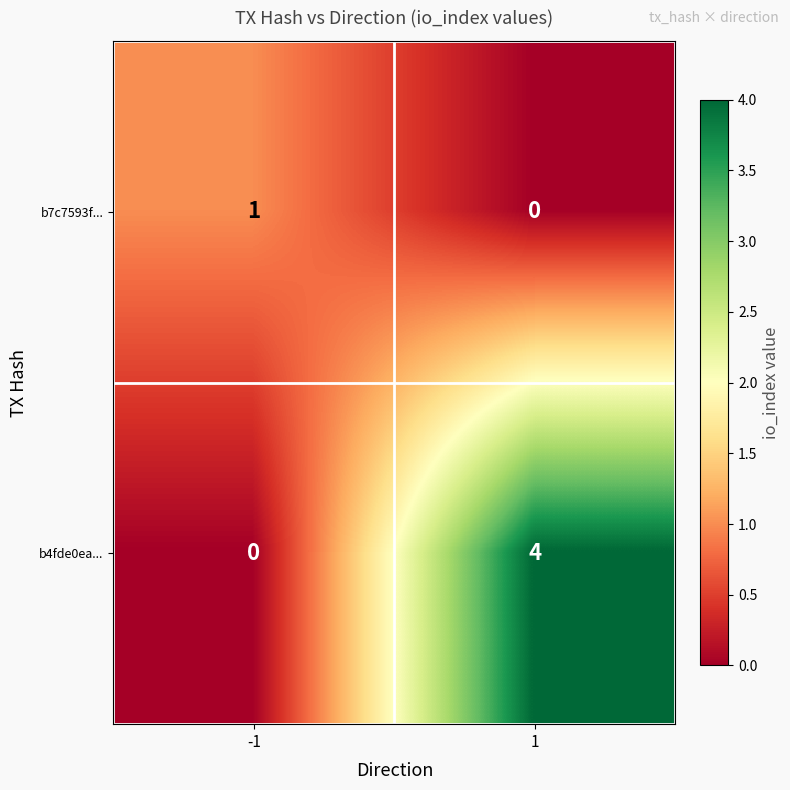

Count the number of categories in the chart.

2